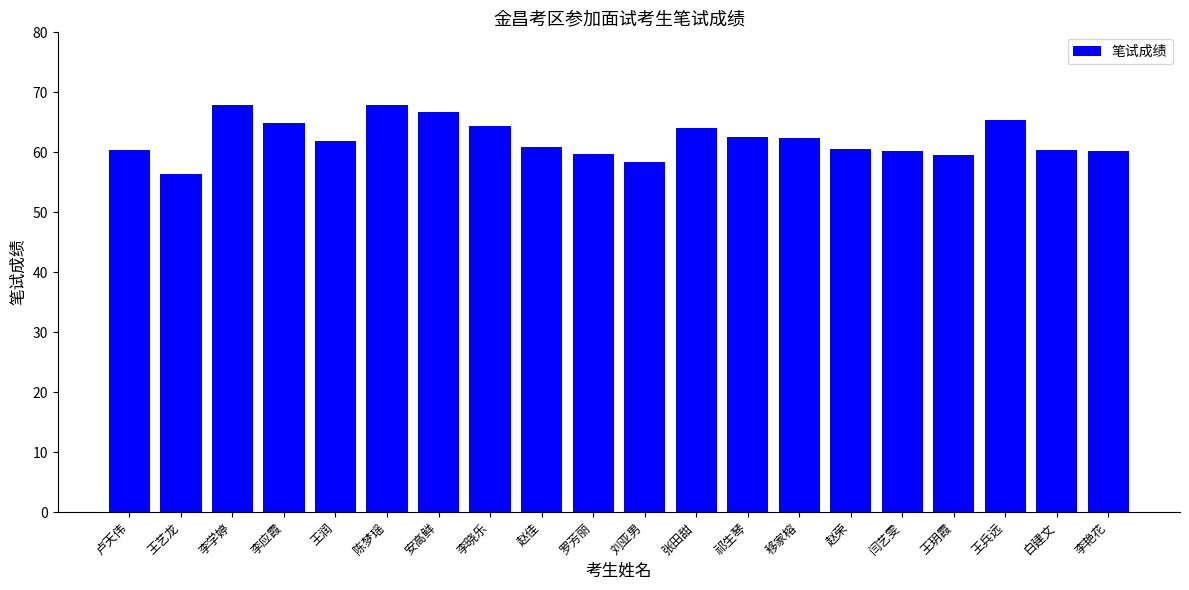

How many series are shown in this chart?

1